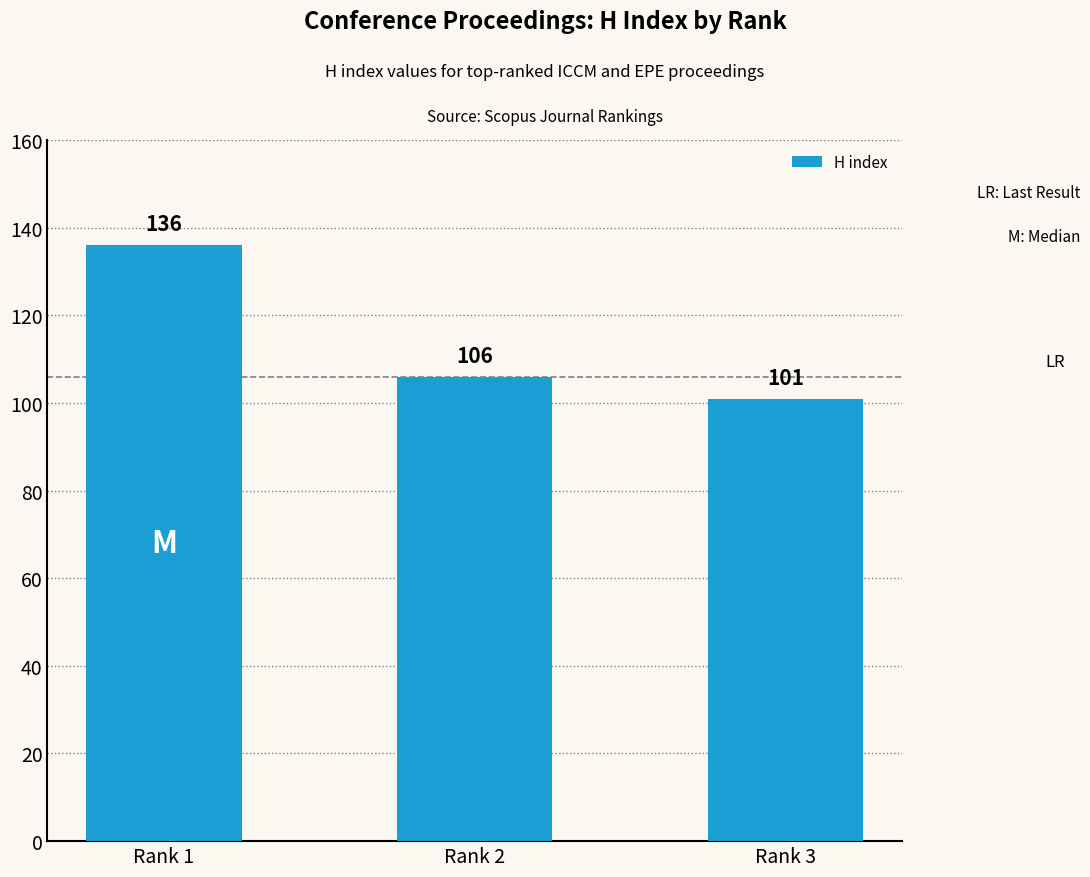

True or false: the data shows 136 at Rank 1.

True